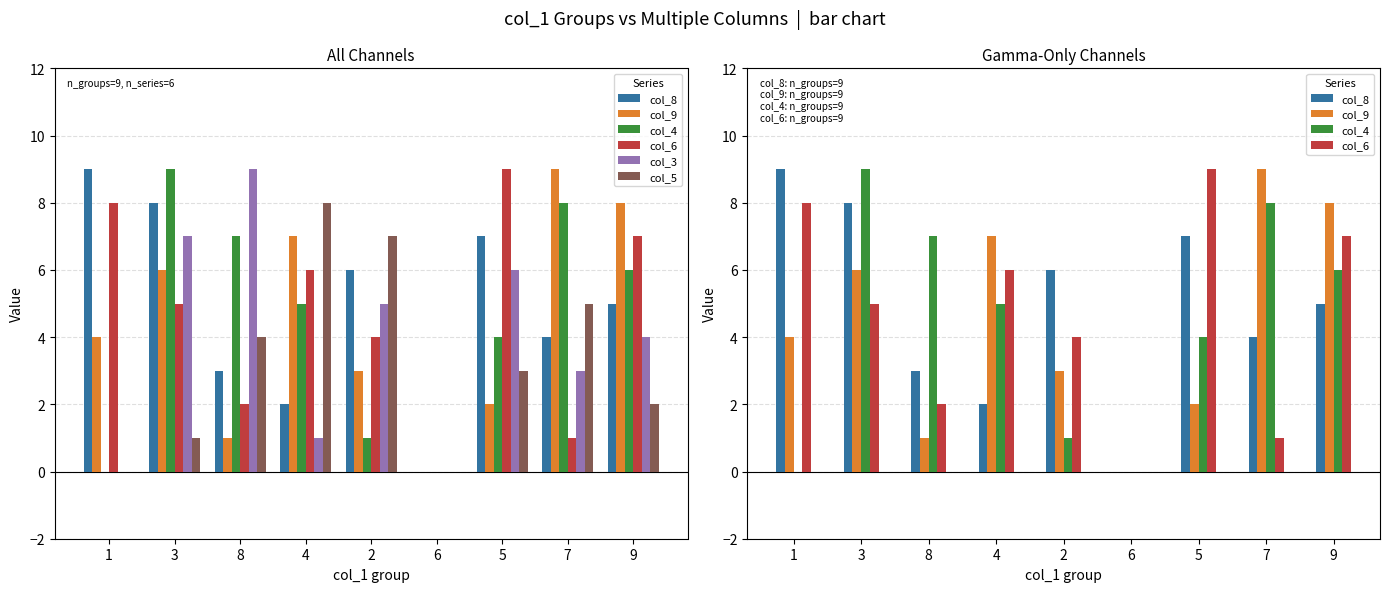

Which series has the largest range (max minus min)?

col_8